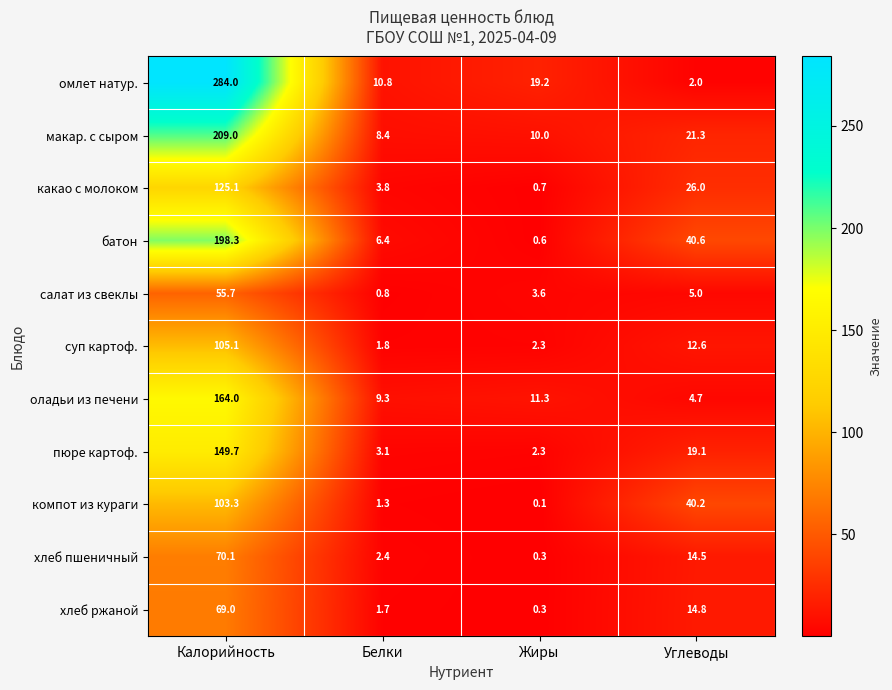

What is the total value across all series at Жиры?

50.7